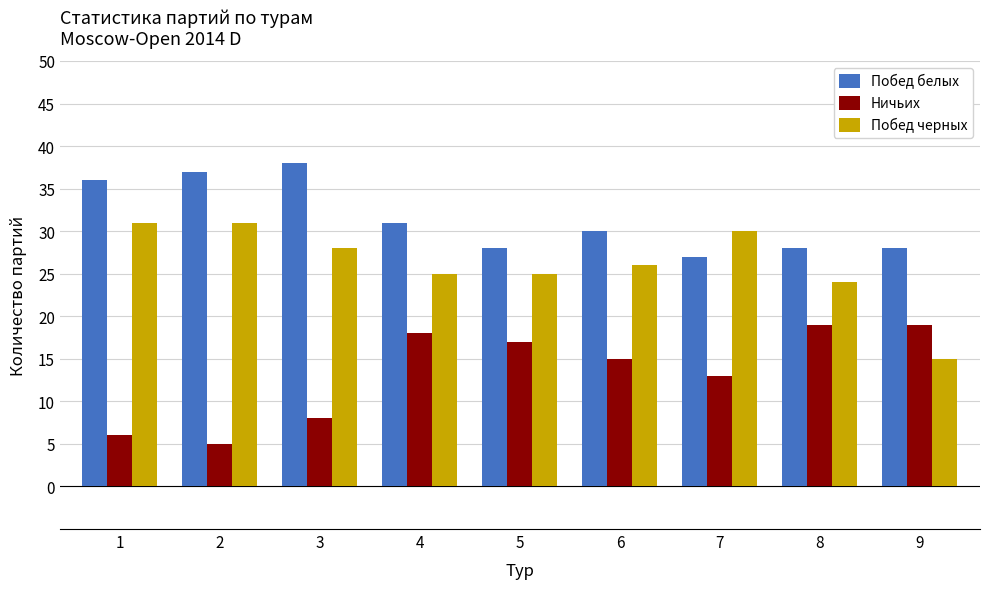

Which series has the largest range (max minus min)?

Побед черных